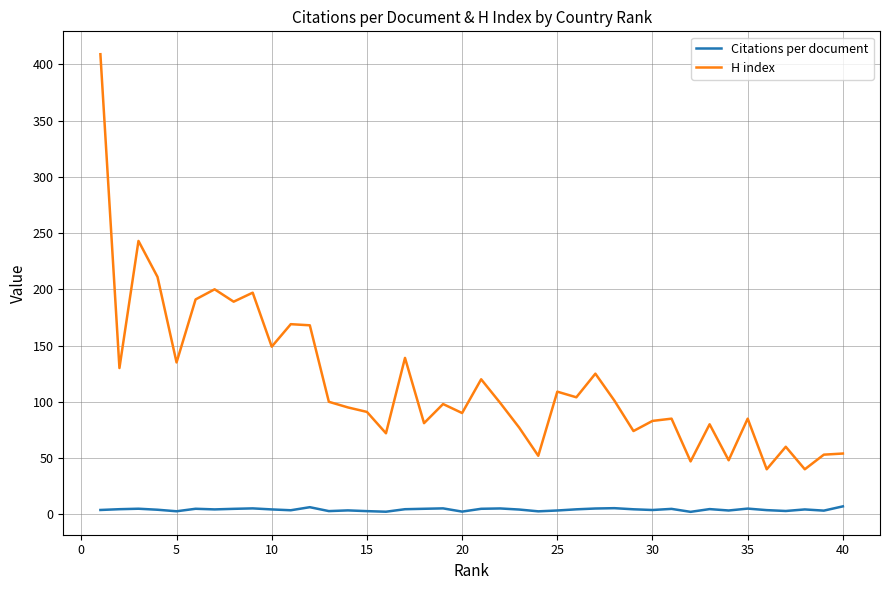

Is this an area chart (filled region under the line)?

No